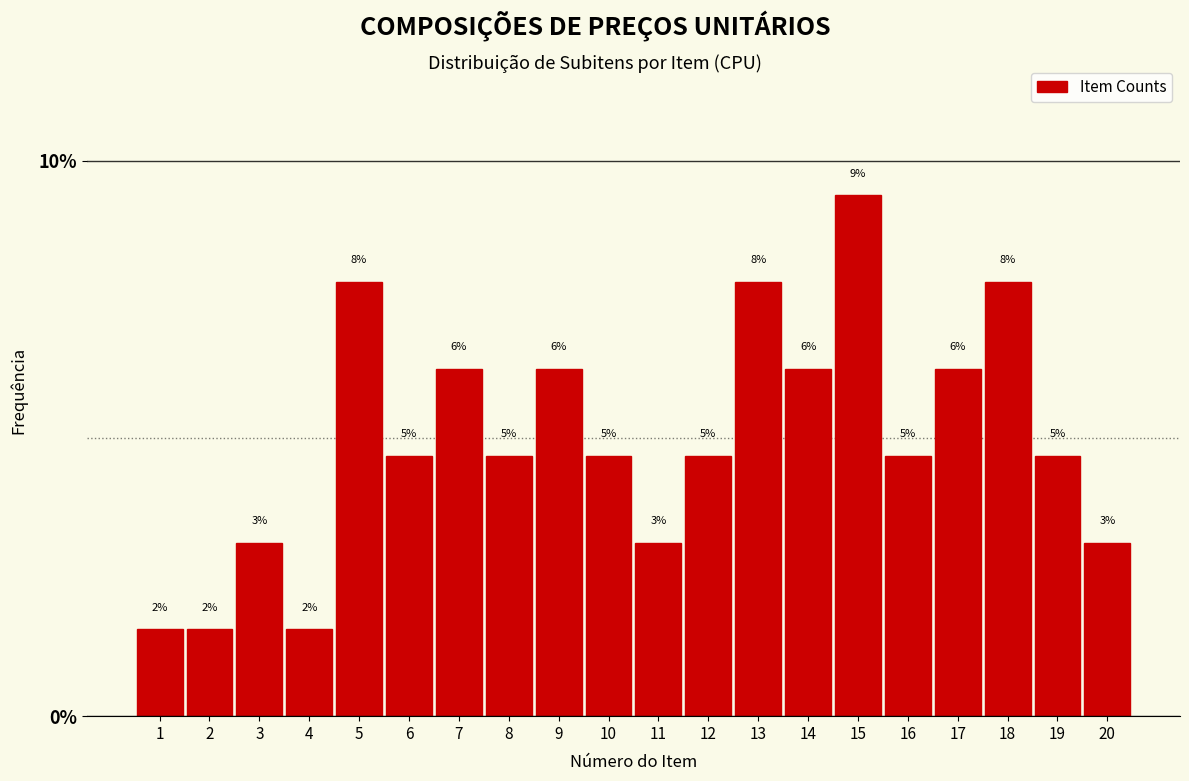

How many bars are there in total?

20